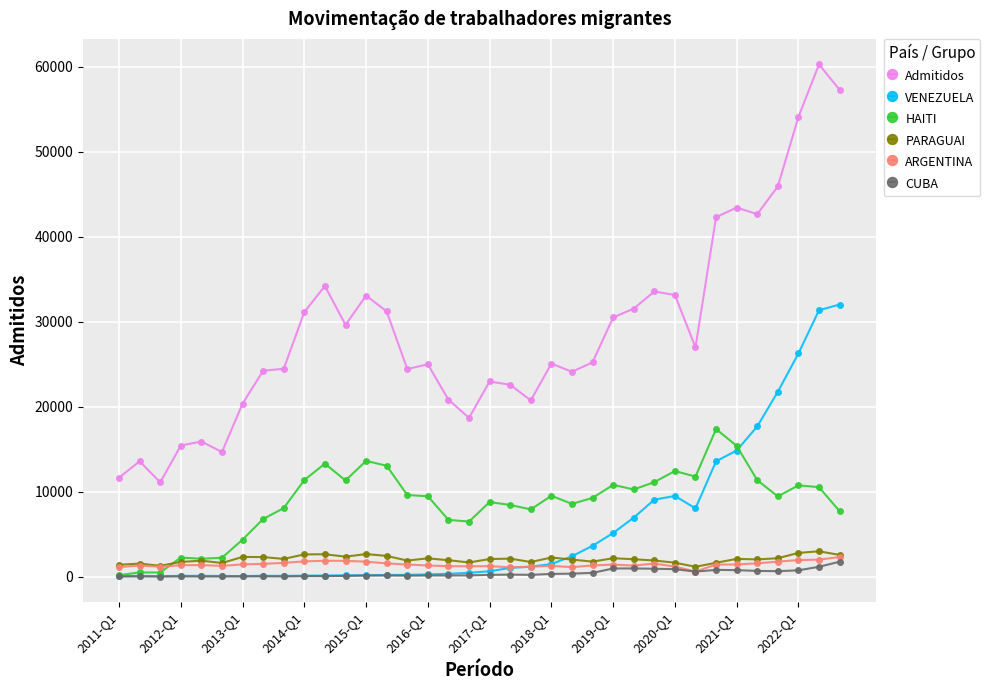

How many values in the HAITI series are below 9476?

18